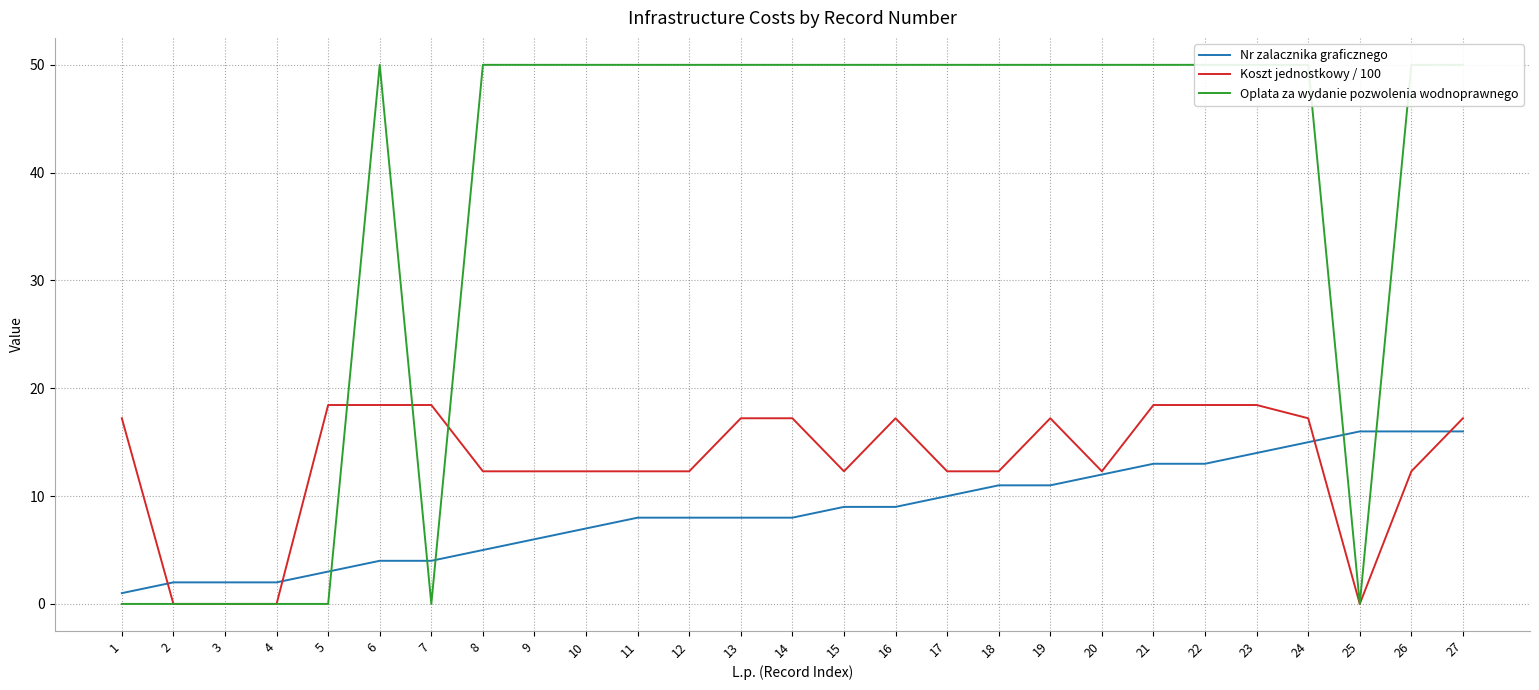

The Koszt jednostkowy / 100 series shows 7.6 at 8. True or false?

False